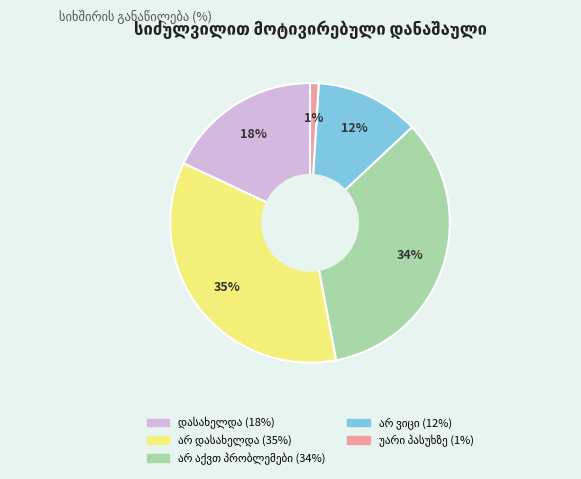

To the nearest percent, what is the difference between the largest and smallest slice percentages?

34%